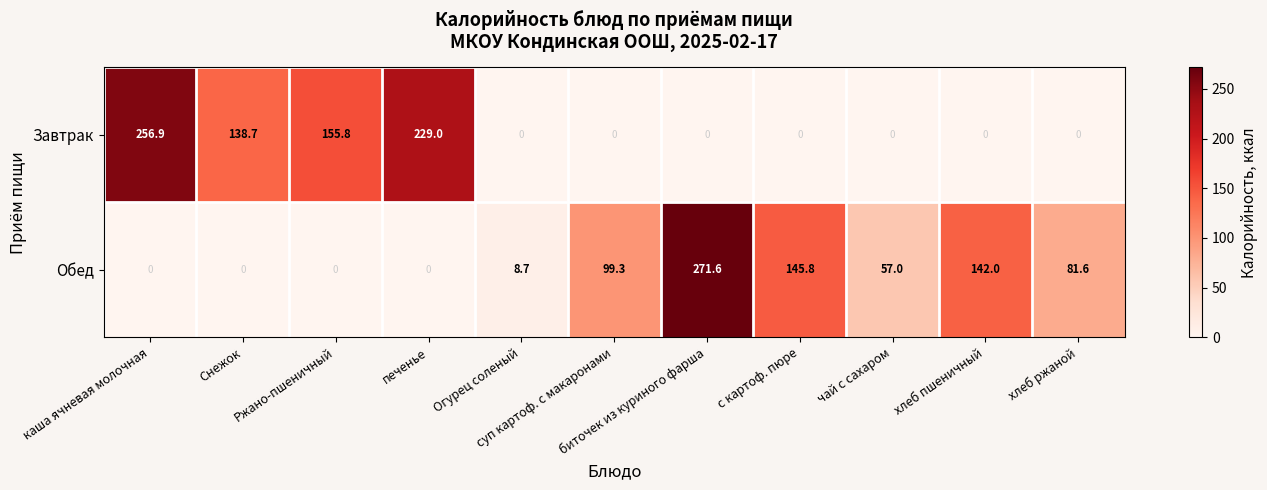

What is the difference between the maximum and minimum values in the Завтрак series?

256.9